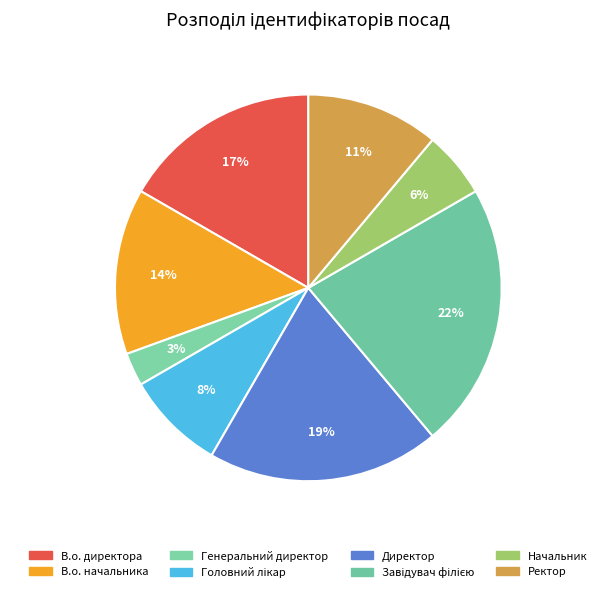

How many slices are in this pie chart?

8